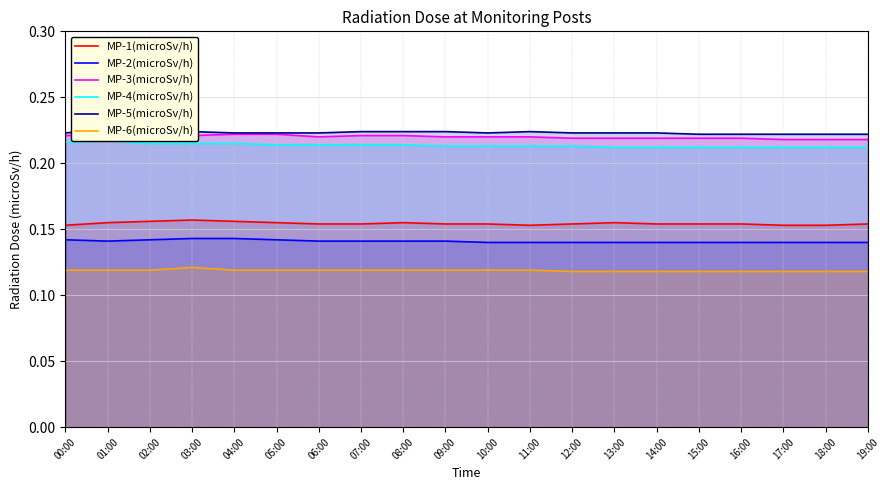

At how many categories does at least one series exceed 0?

20